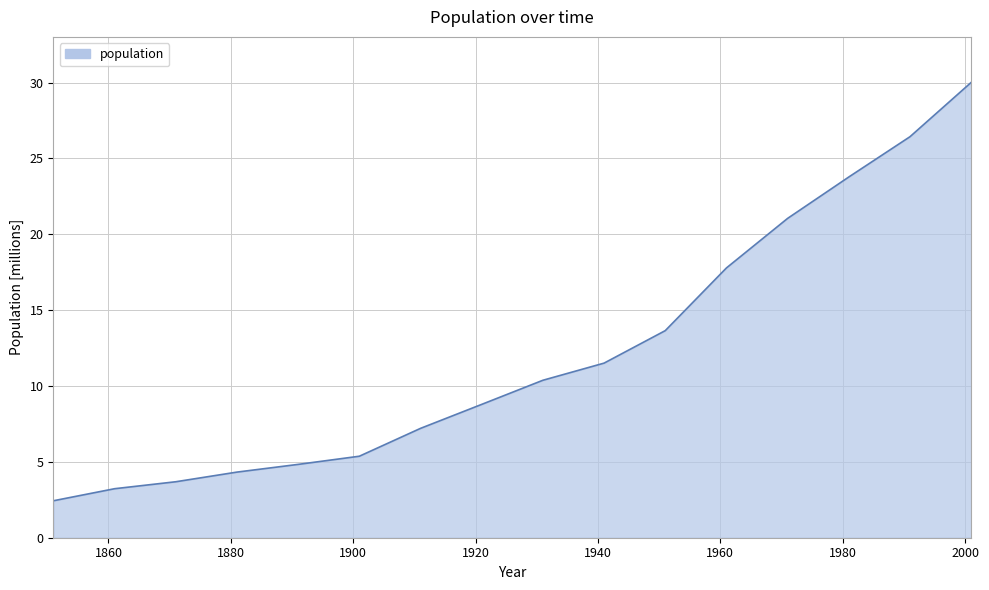

What is the greatest value displayed?

30.0